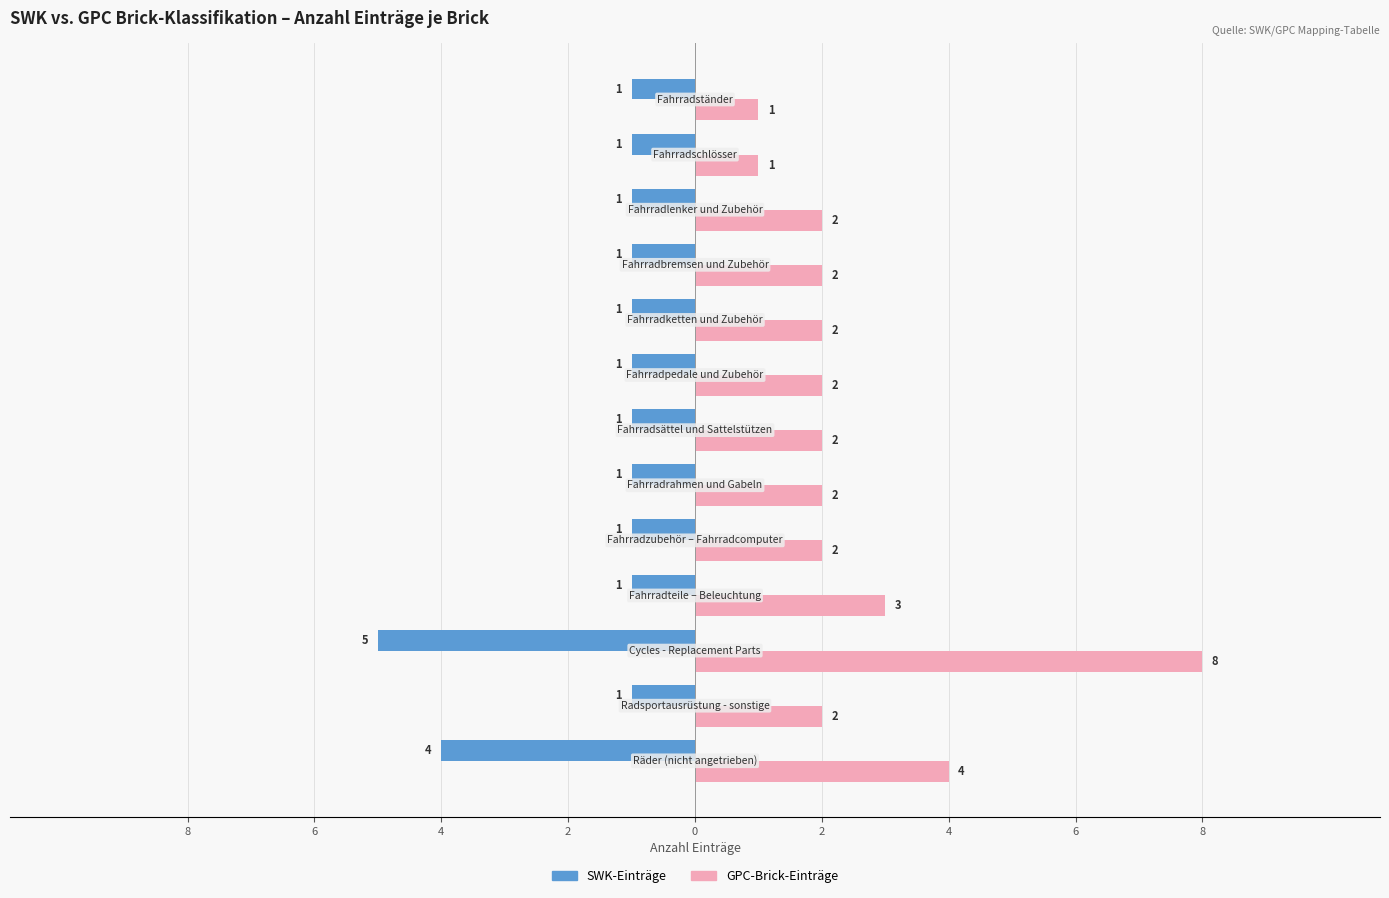

Rank the series by their average value, from lowest to highest.

SWK-Einträge, GPC-Brick-Einträge